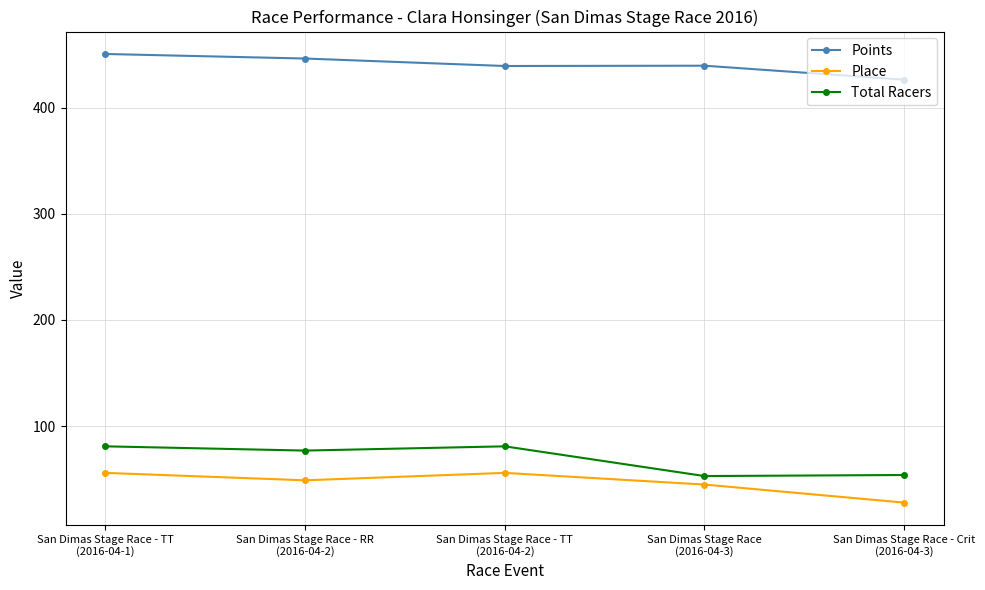

Where does the Points series first go above 439?

San Dimas Stage Race - TT
(2016-04-1)